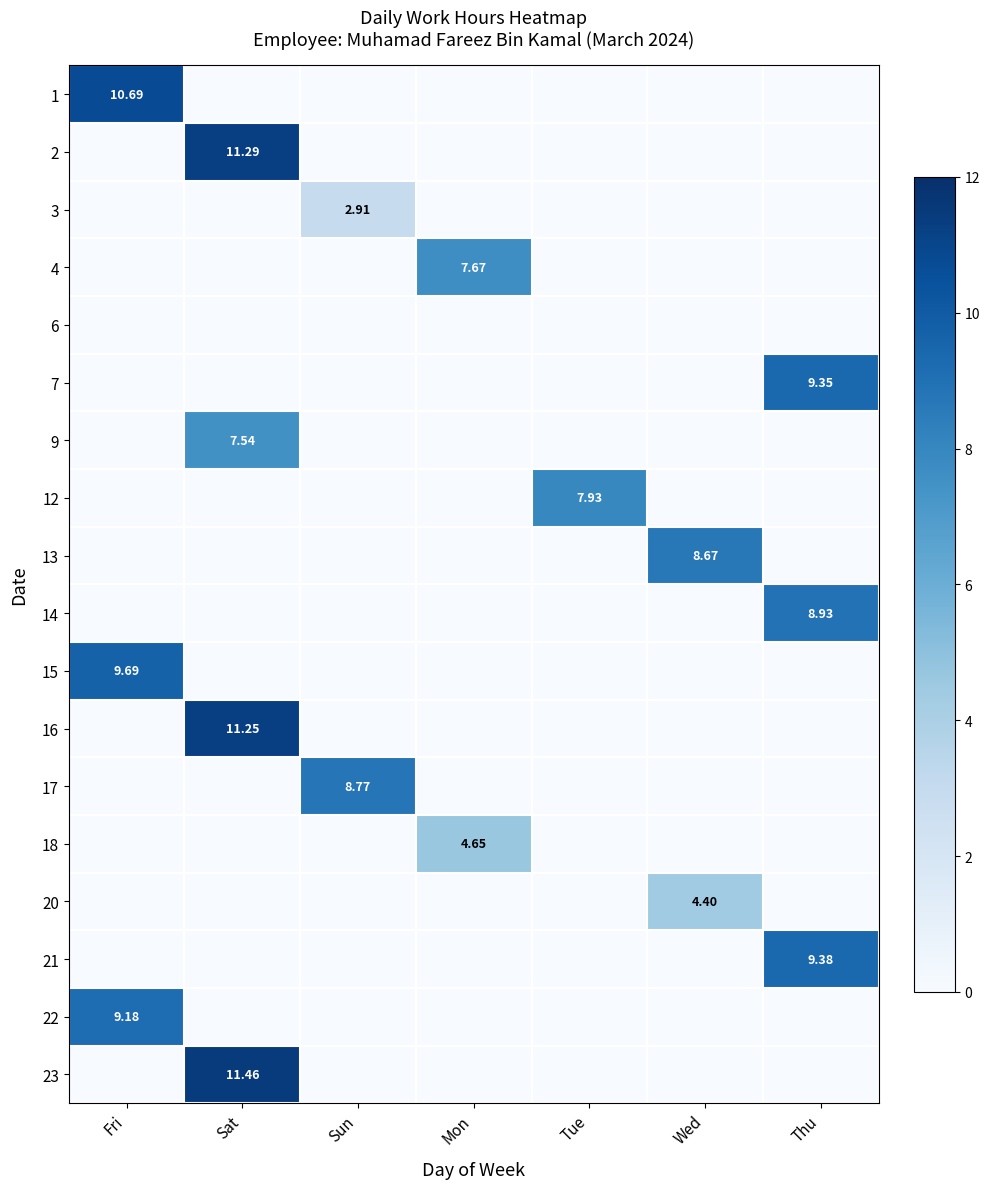

The value of 18 at Wed is 0.0. True or false?

True